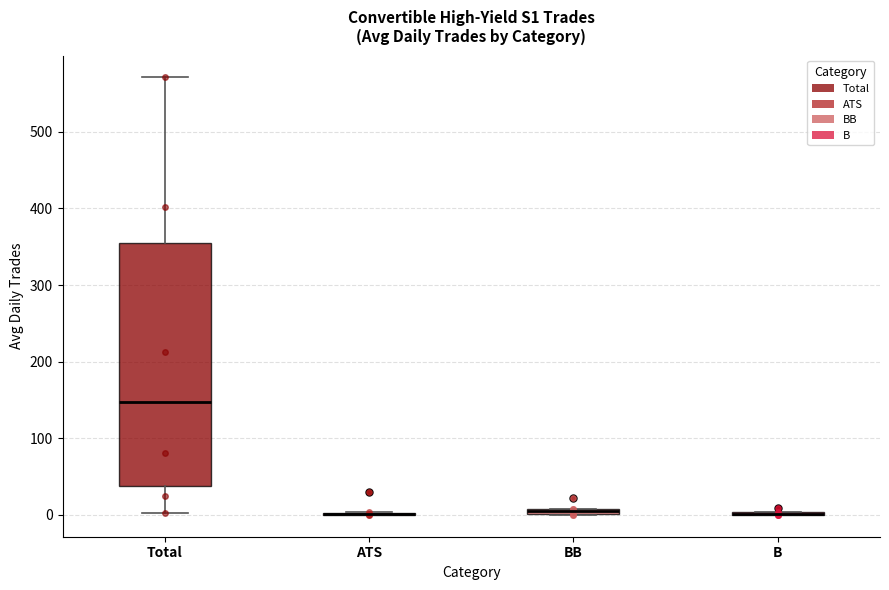

Comparing the boxes themselves (not the whiskers), which one is the tallest?

Total